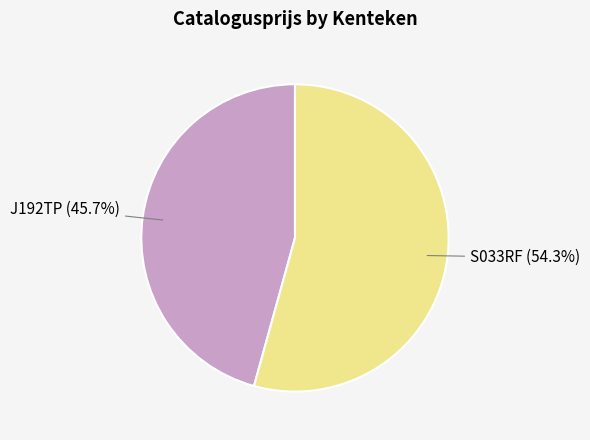

To the nearest percent, what is the average slice percentage?

50%